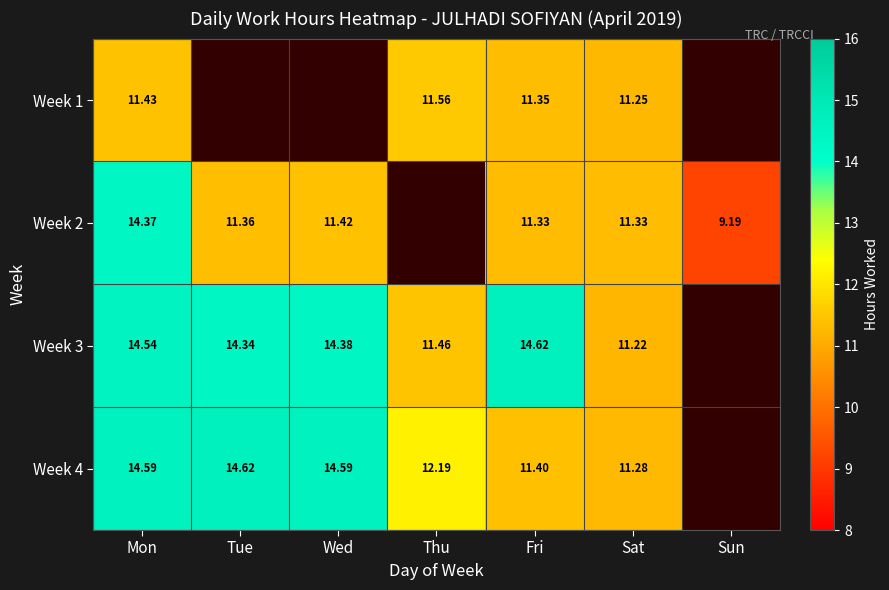

Is the value of Week 2 at Sat greater than the value of Week 1 at Sat?

Yes